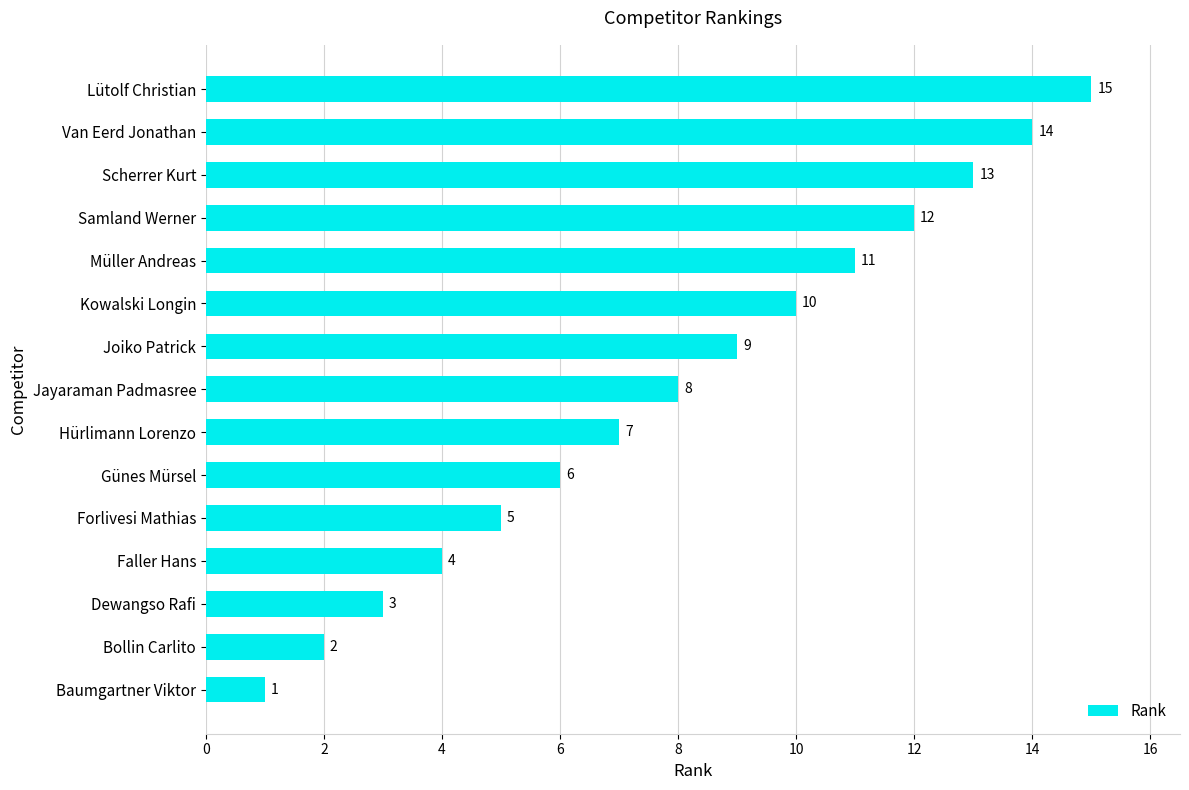

The value at Bollin Carlito is 2. True or false?

True